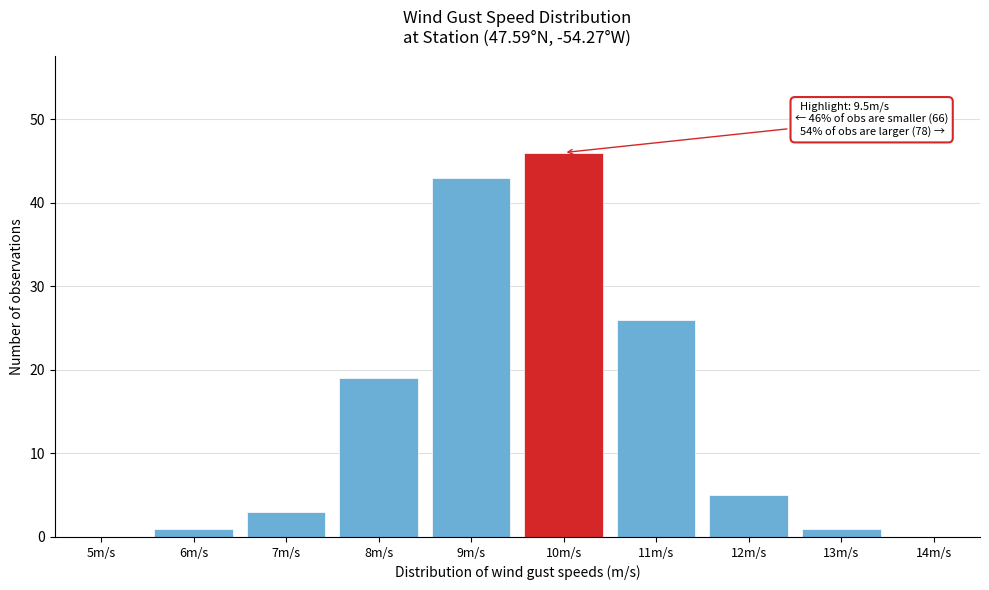

Reading left to right, transcribe all the data shown in this chart.

5m/s=0	6m/s=1	7m/s=3	8m/s=19	9m/s=43	10m/s=46	11m/s=26	12m/s=5	13m/s=1	14m/s=0